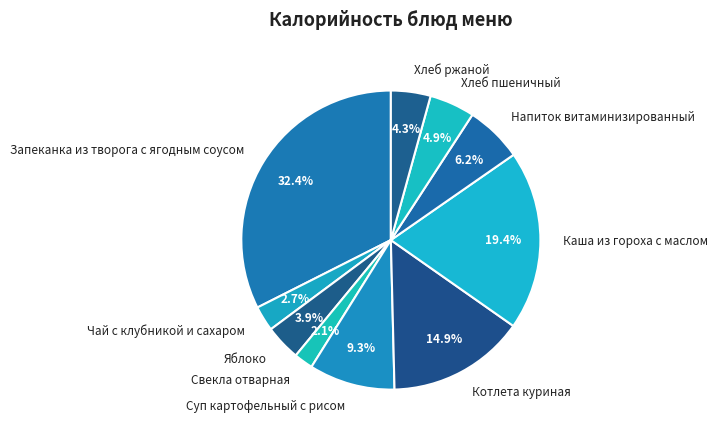

To the nearest percent, what portion does Хлеб пшеничный represent?

5%